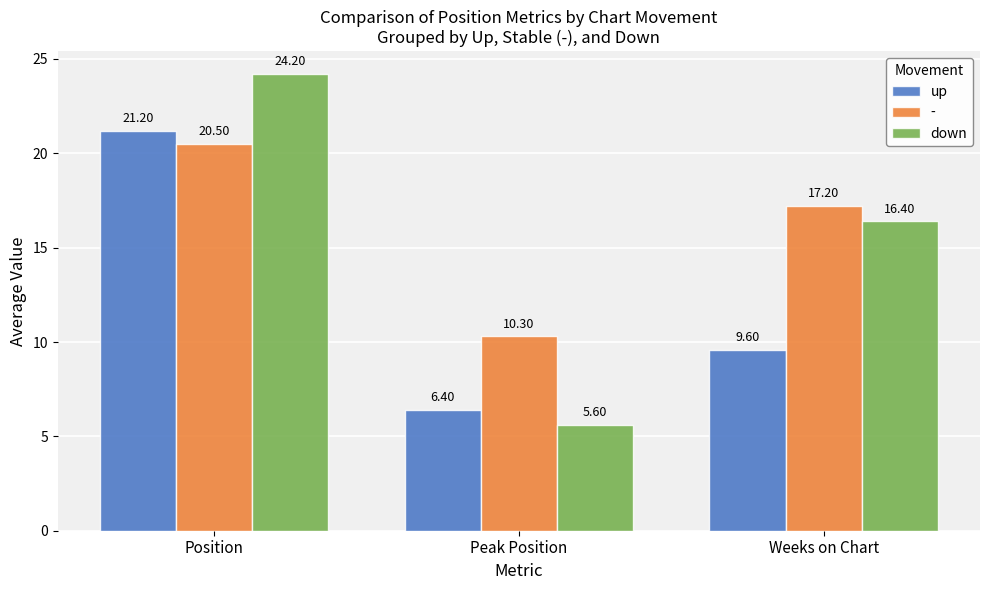

Rank the series by their average value, from lowest to highest.

up, down, -